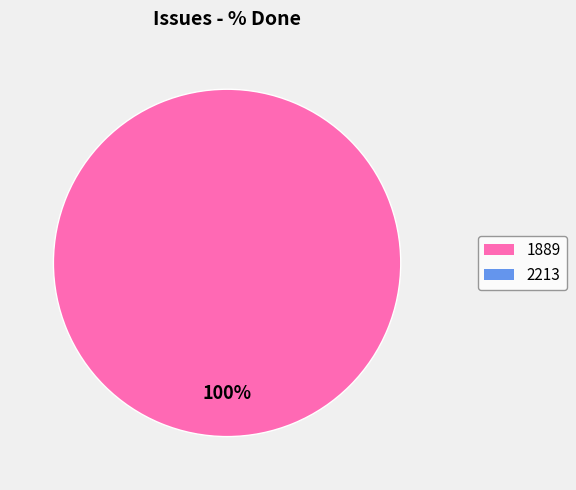

How many slices are in this pie chart?

1